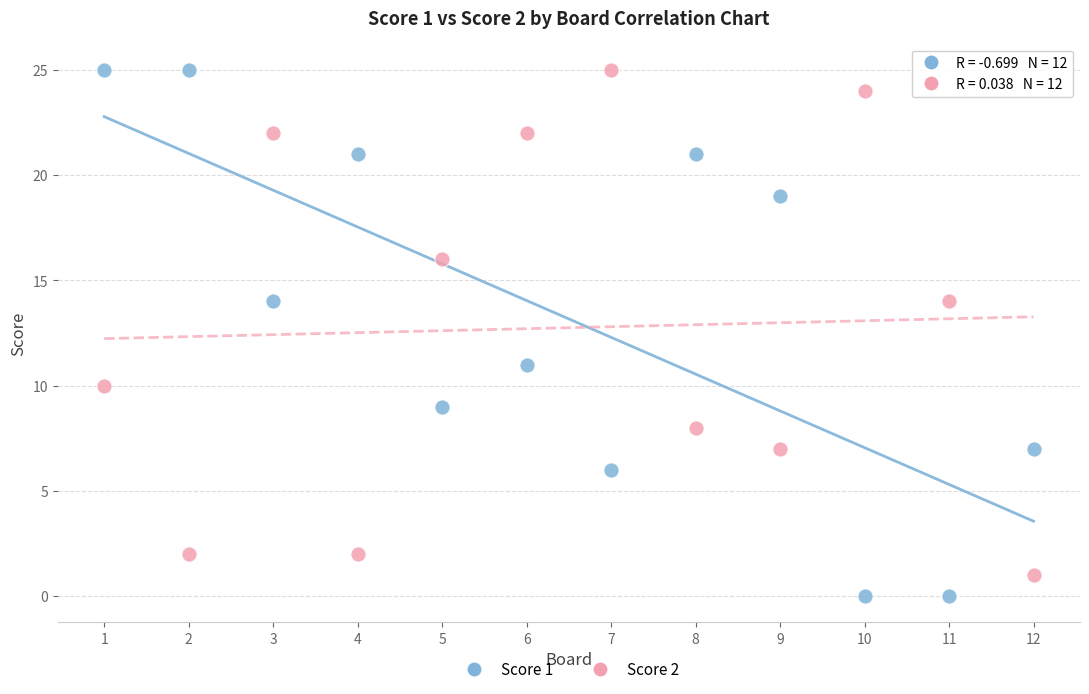

What is the X range (max minus min) for the scatter plot?

11